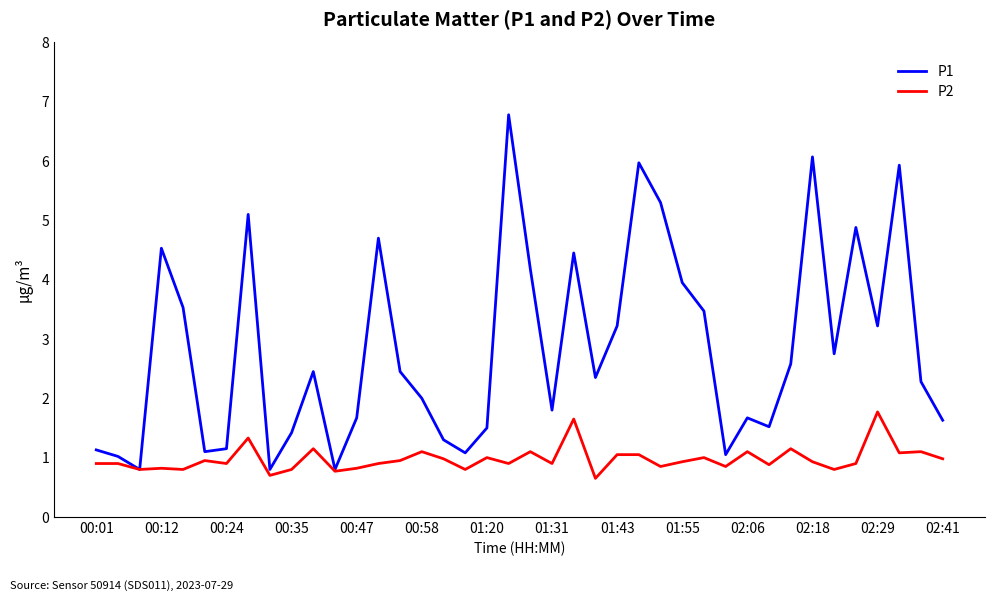

What is the lowest value of the P1 series?

0.8